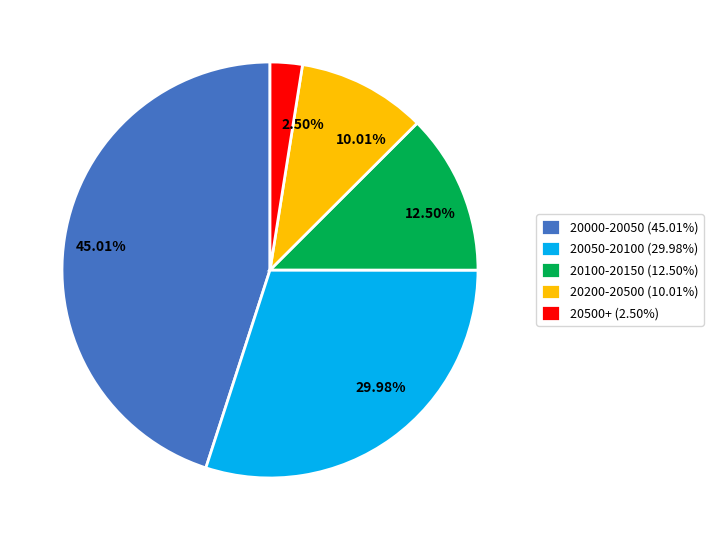

Which slice is the largest?

20000-20050 (45.01%)